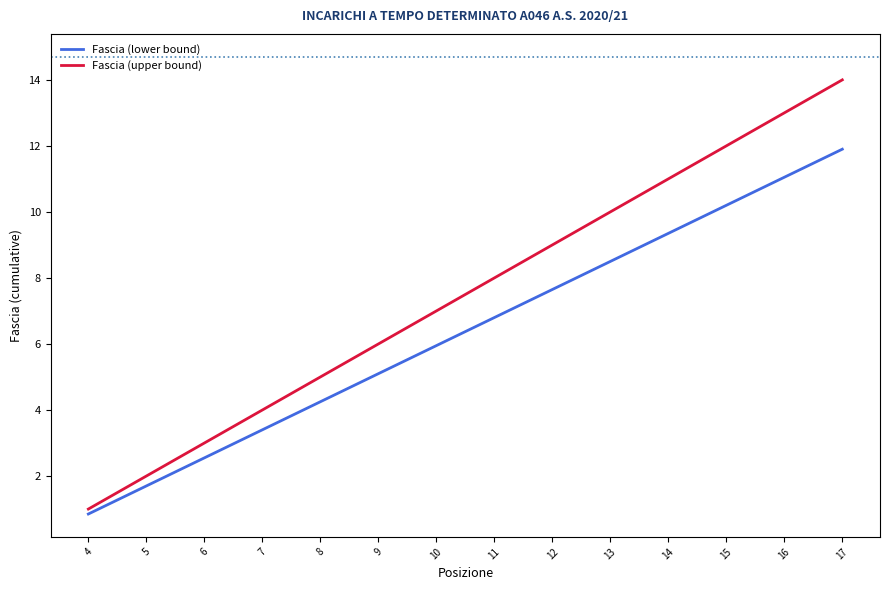

What is the maximum value shown in the chart?

14.0